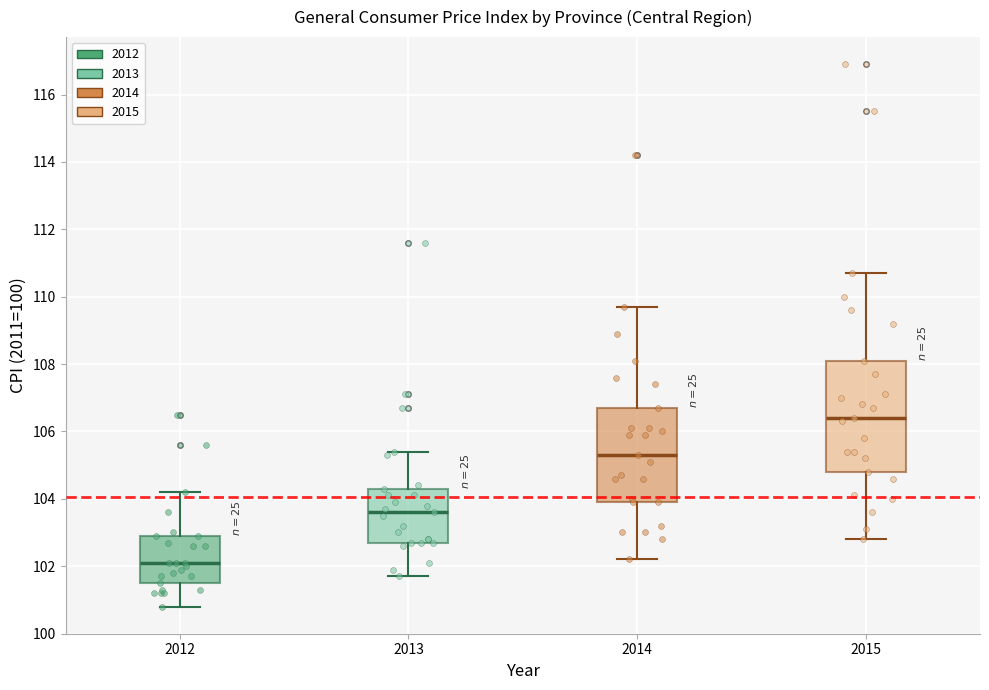

Reading left to right, read every box against the y-axis: the position of its median line, the range the box covers, and the ends of its whiskers. The values are not printed on the chart, so give them approximately, as read against the axis.

2012: median 102.2, box 101.6 to 103.0, whiskers 100.8 to 104.2
2013: median 103.6, box 102.8 to 104.4, whiskers 101.8 to 105.4
2014: median 105.4, box 104.0 to 106.8, whiskers 102.2 to 109.8
2015: median 106.4, box 104.8 to 108.2, whiskers 102.8 to 110.8